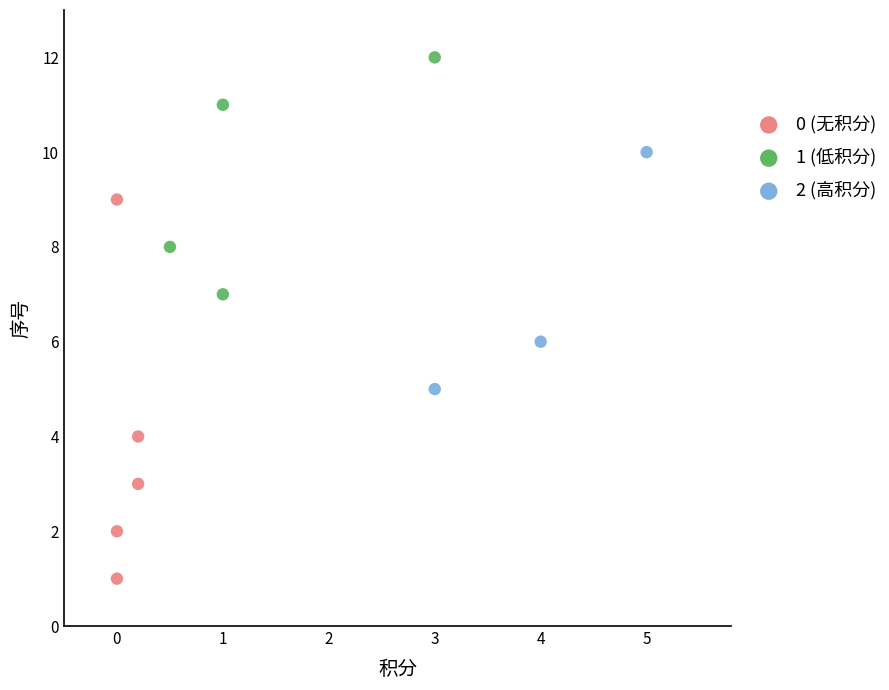

Which series reaches the minimum Y coordinate?

0 (无积分)